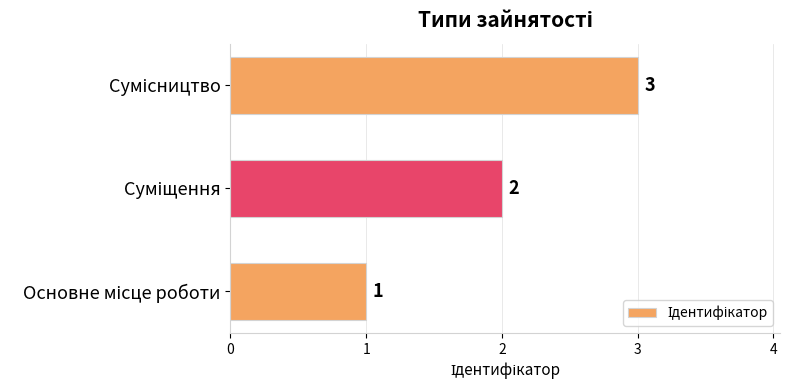

What is the greatest value displayed?

3